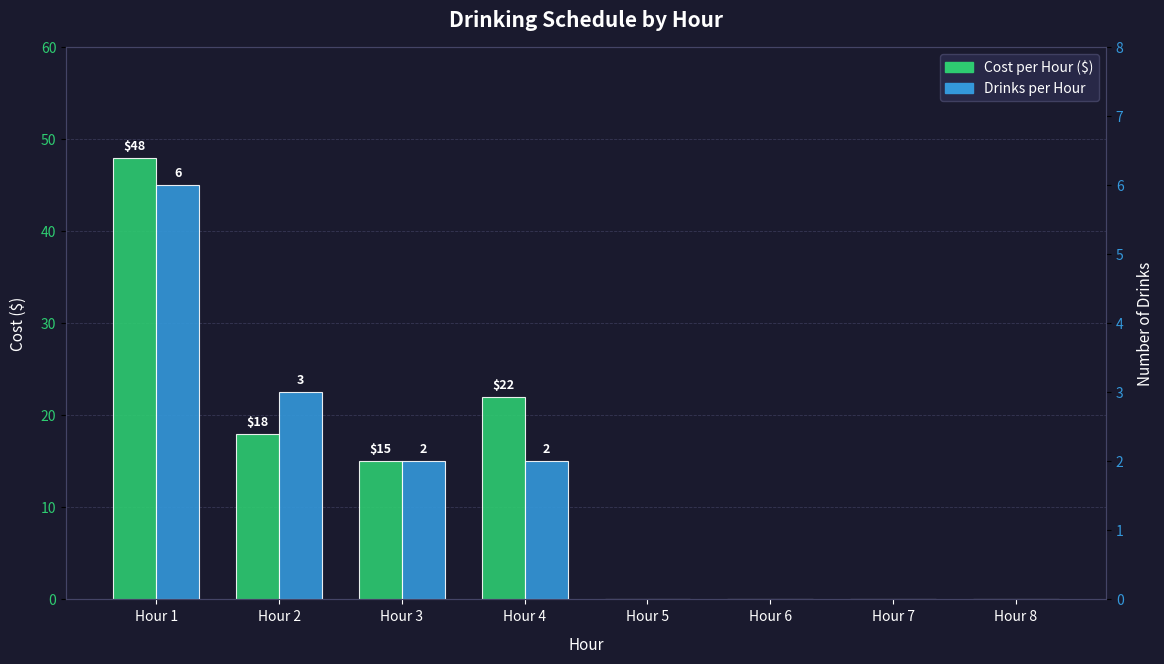

Between Hour 5 and Hour 8, which series saw the biggest shift?

Cost per Hour ($)